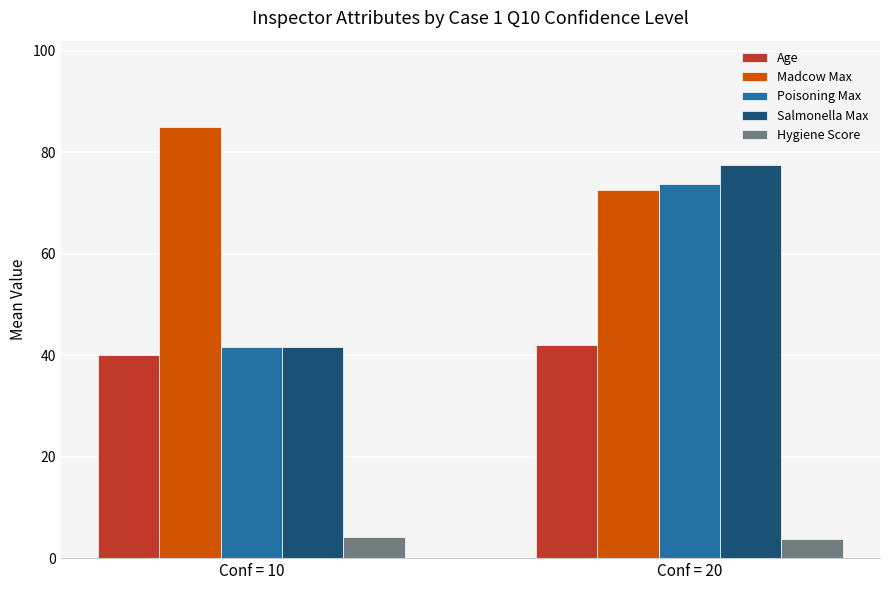

The Madcow Max series shows 33.5 at Conf = 20. True or false?

False